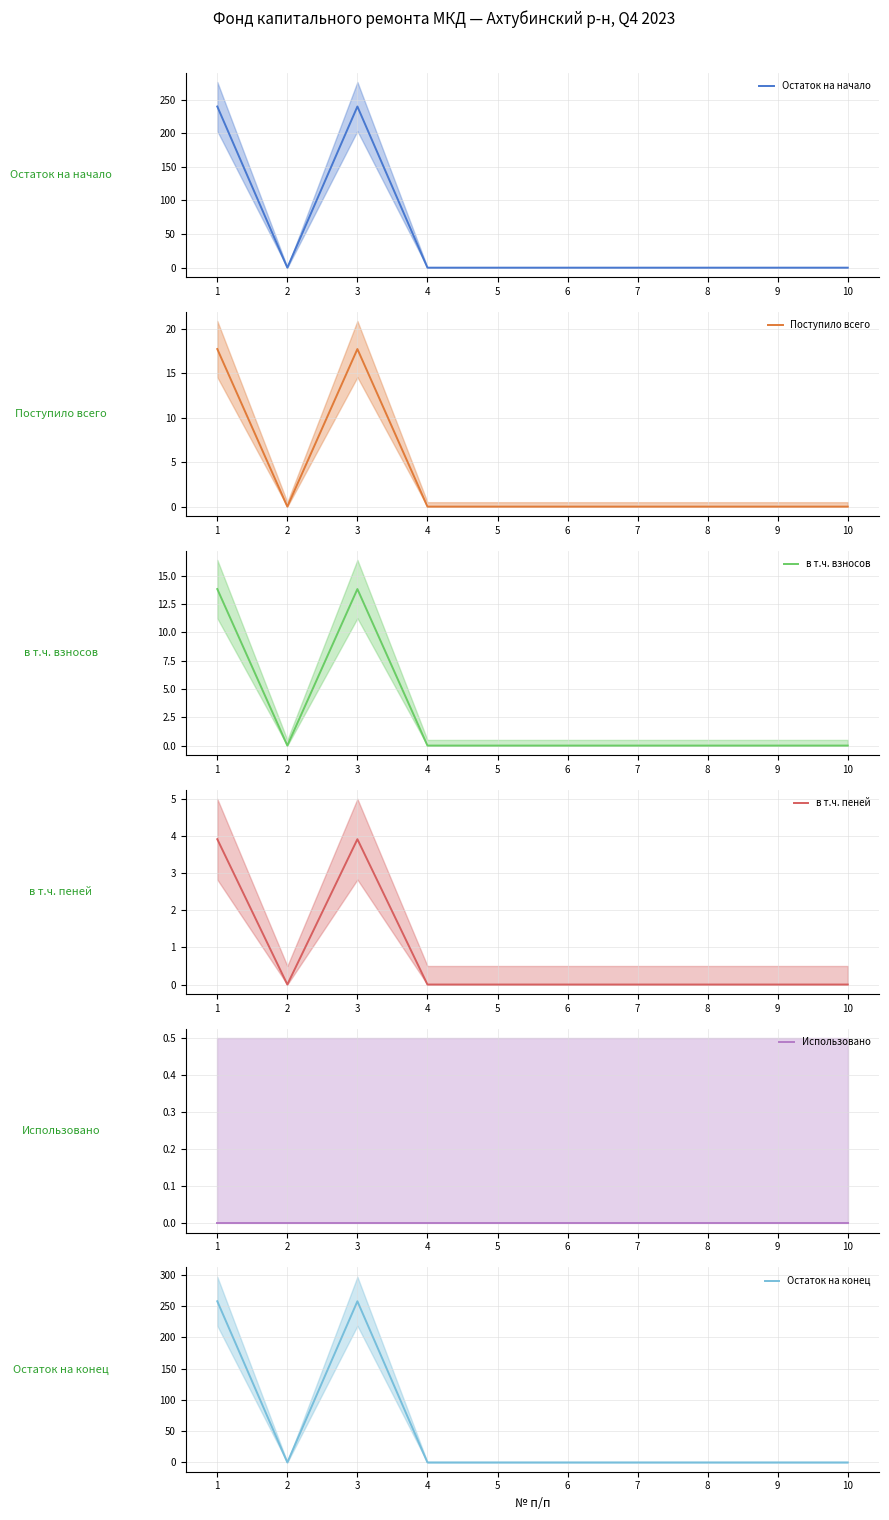

How many lines are shown in the chart?

6